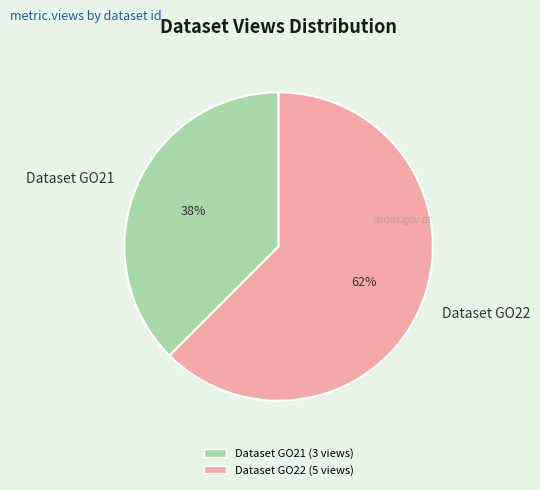

Is it true that Dataset GO21 is 30% of the pie?

False